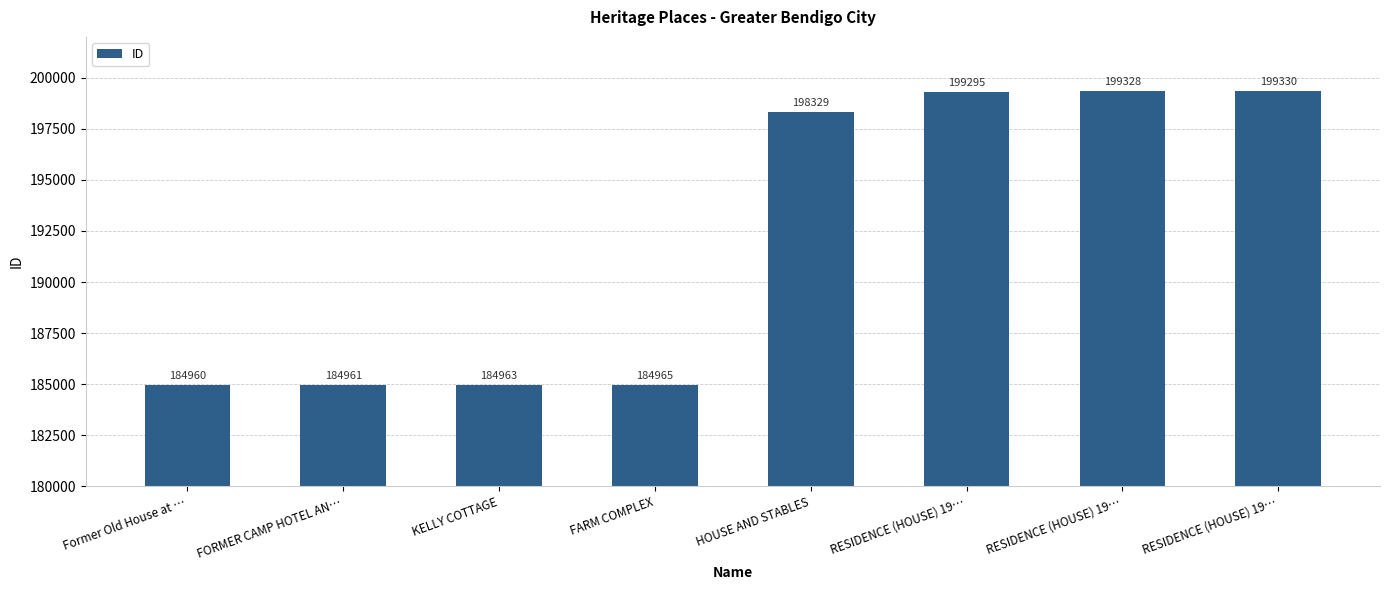

What is the sum of all values?

1536131